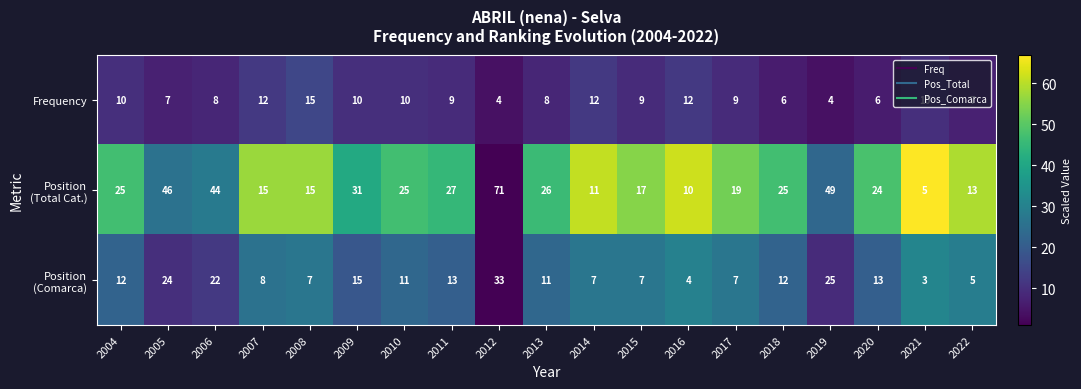

At which category is the sum across all series the highest?

2012